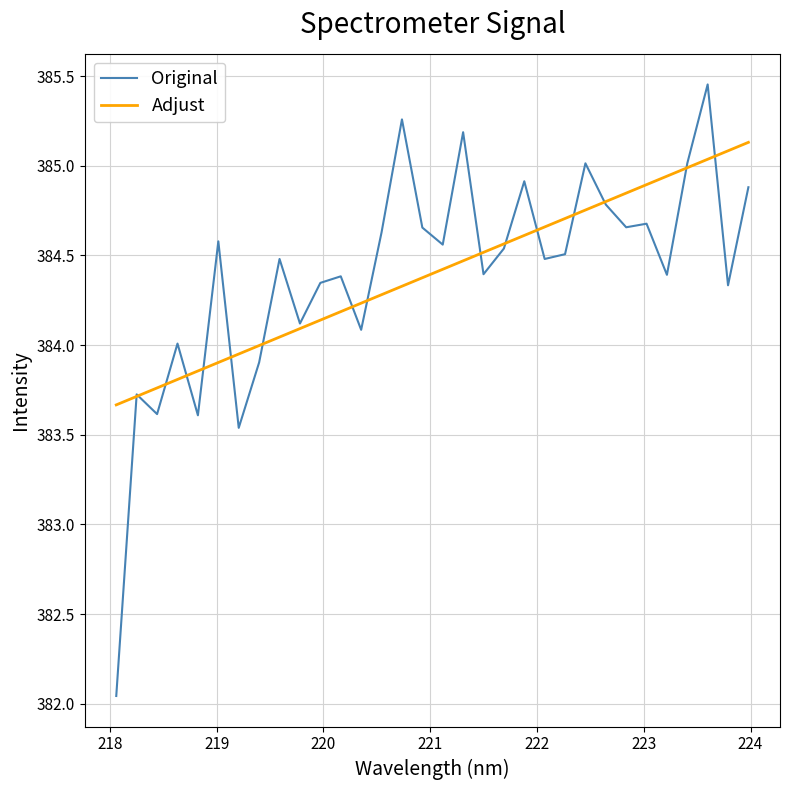

List the series in order of their peak value, highest first.

Original, Adjust